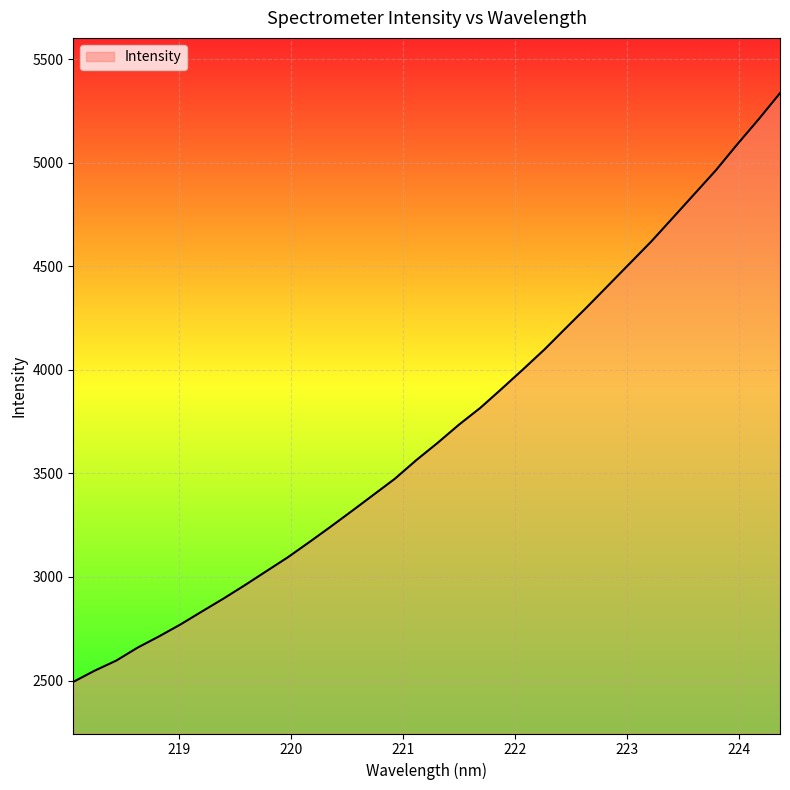

What is the smallest value displayed?

2493.4